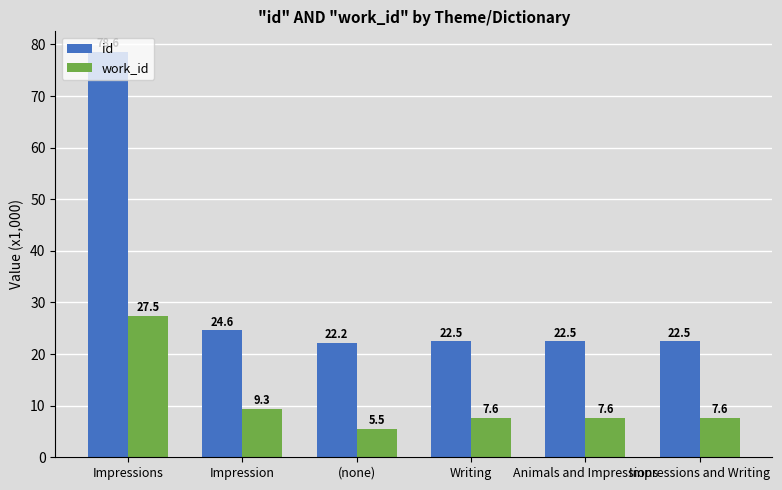

How many bars are there in each group?

2